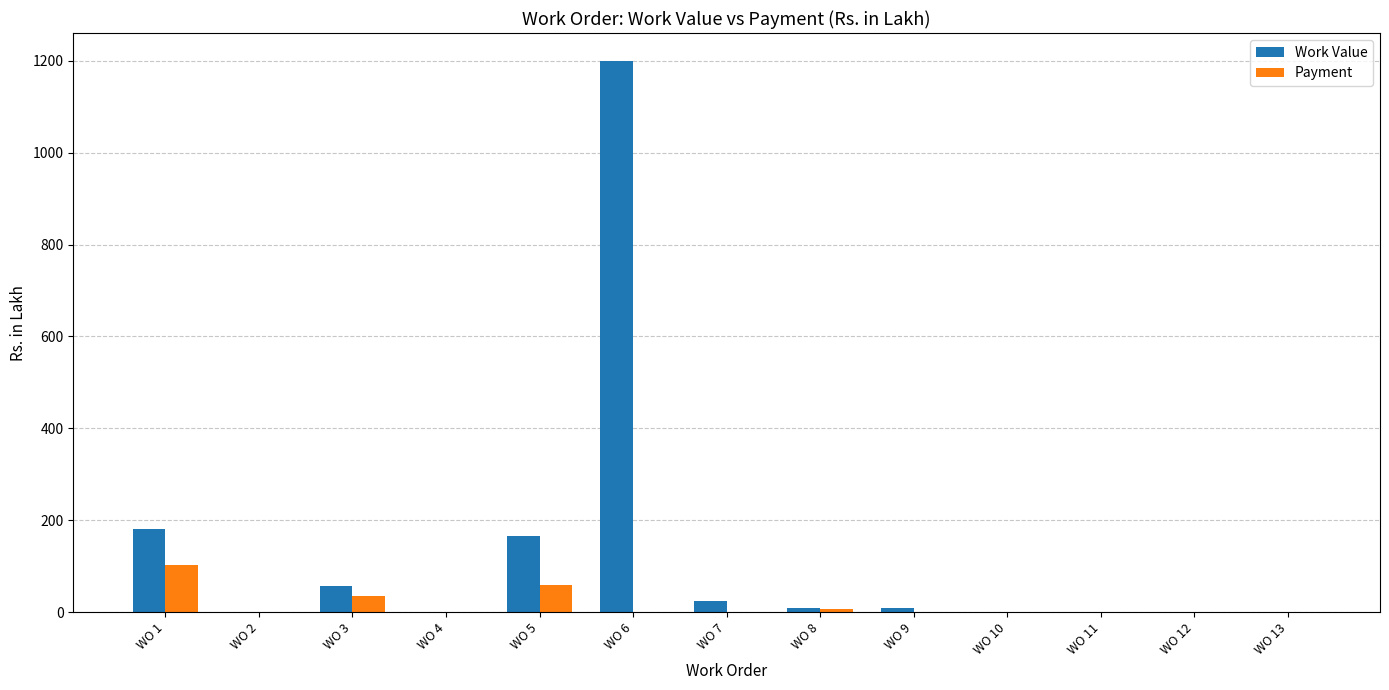

What is the sum of all Payment values?

205.8